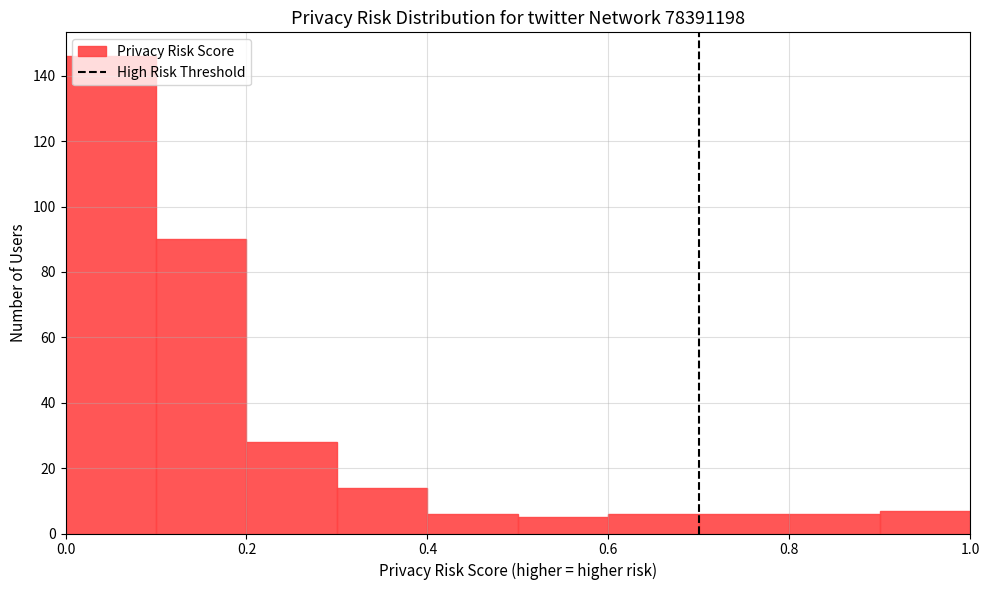

Over which range of the x-axis is the bar tallest?

0.0 to 0.1